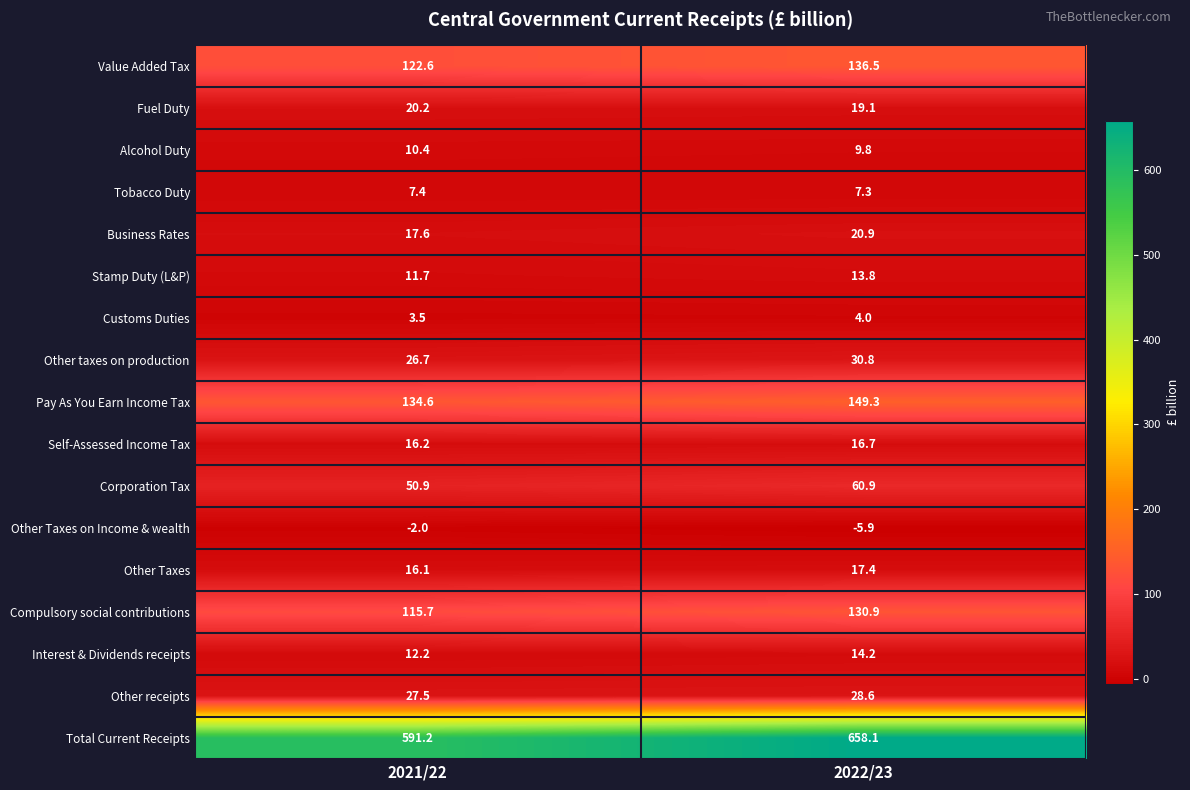

True or false: Self-Assessed Income Tax has a value of 25.9 at 2021/22.

False